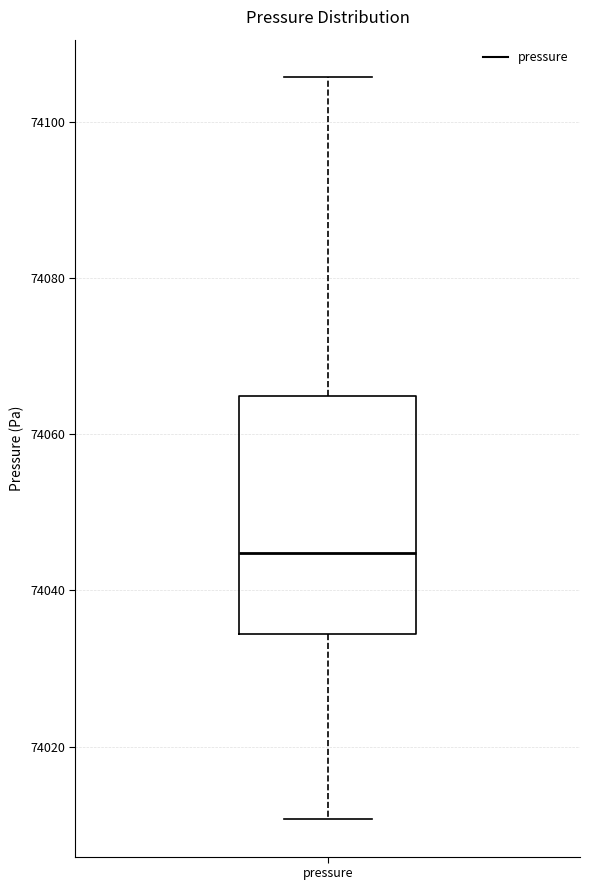

Read this box plot against the y-axis: the position of the median line, the range covered by the box, and the ends of both whiskers. The values are not printed on the chart, so give them approximately, as read against the axis.

median 74044, box 74034 to 74064, whiskers 74010 to 74106